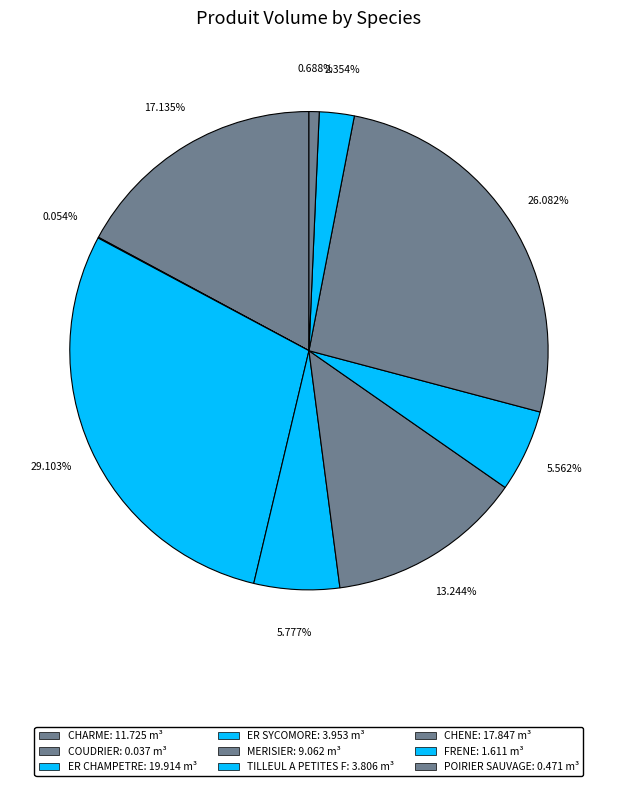

To the nearest percent, what portion does TILLEUL A PETITES F represent?

6%